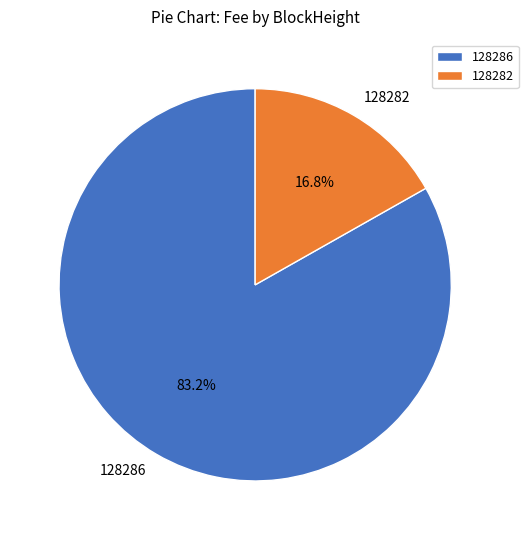

Which slice is the largest?

128286